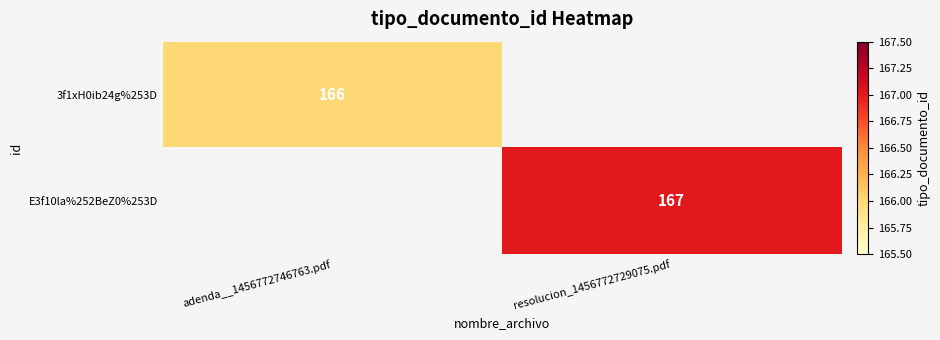

The value of E3f10la%252BeZ0%253D at resolucion_1456772729075.pdf is 167. True or false?

True